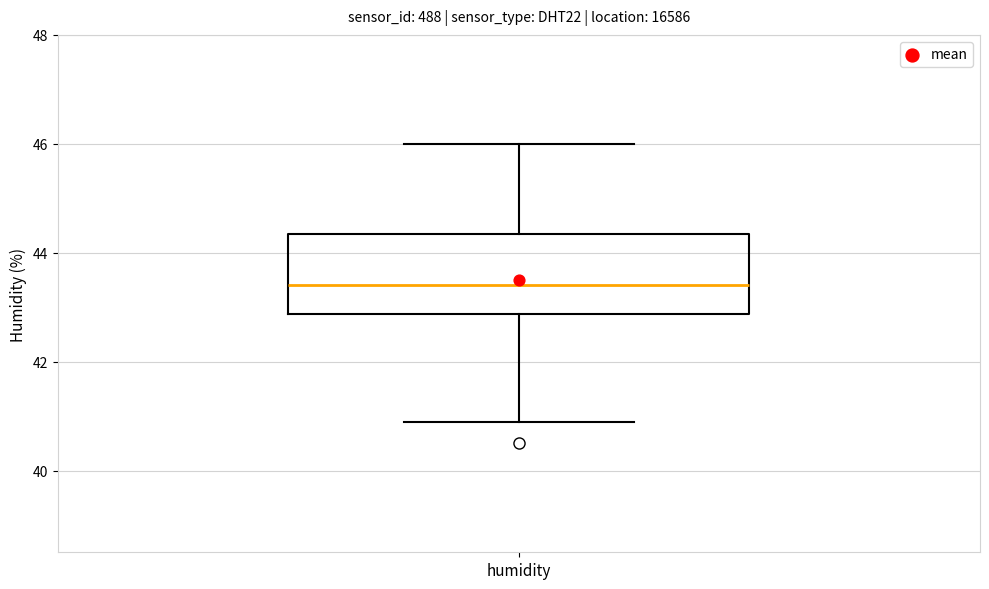

Read this box plot against the y-axis: the position of the median line, the range covered by the box, and the ends of both whiskers. The values are not printed on the chart, so give them approximately, as read against the axis.

median 43.4, box 42.8 to 44.4, whiskers 41.0 to 46.0